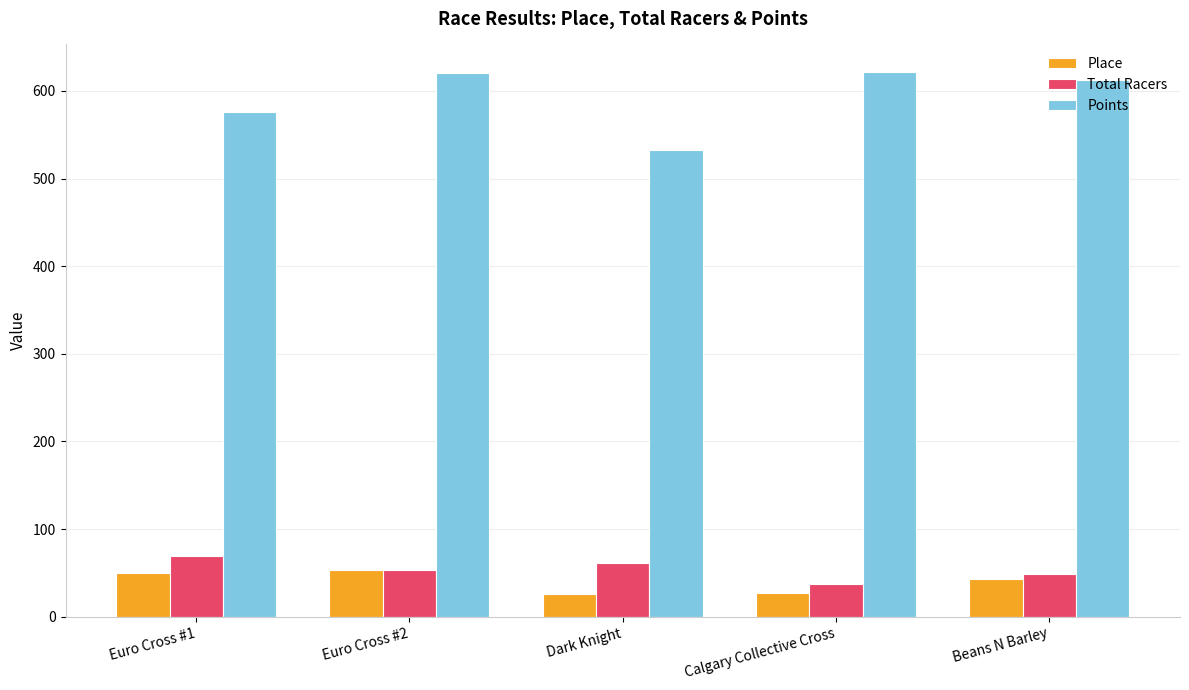

What is the maximum value shown in the chart?

622.0